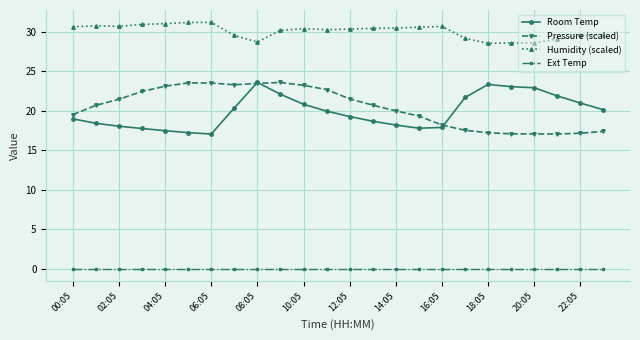

True or false: Humidity (scaled) has more than 2 interior local peaks.

True